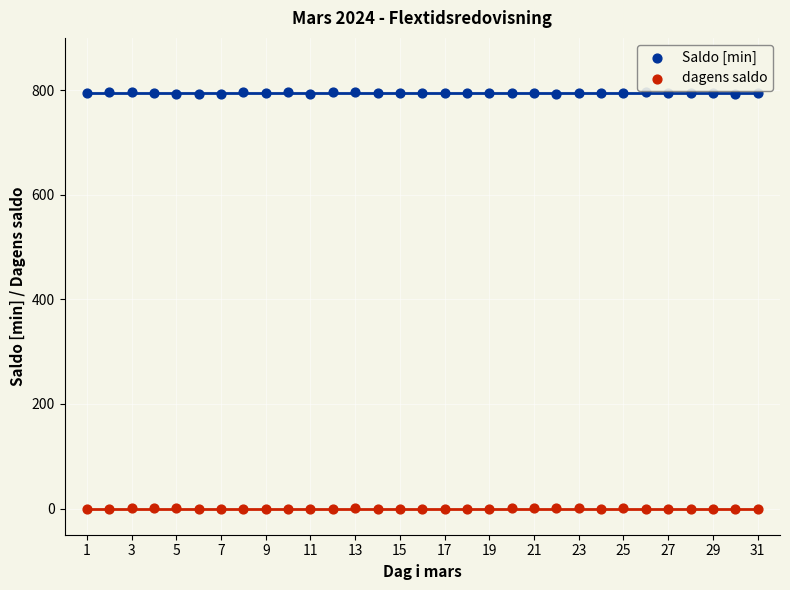

Which series has the largest Y range (max minus min)?

Saldo [min]